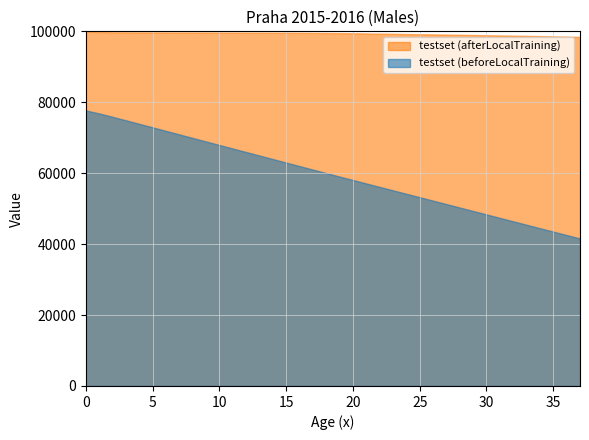

The value of ex at 36 is 15.6. True or false?

False